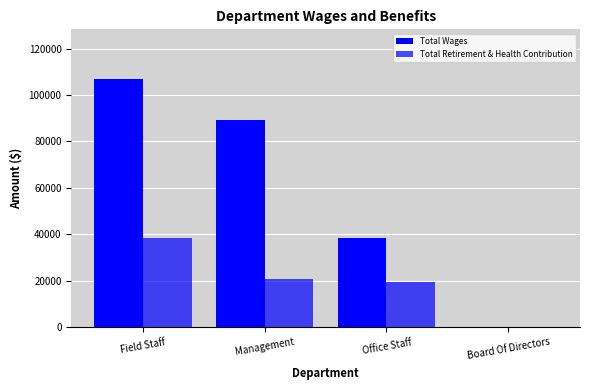

What is the spread (max minus min) of values at Field Staff?

68450